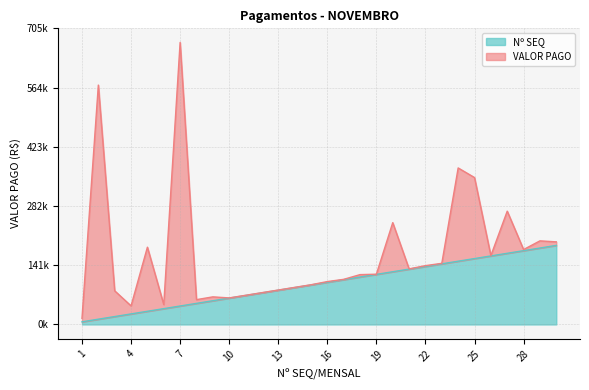

At which label does the data first exceed 100398?

16